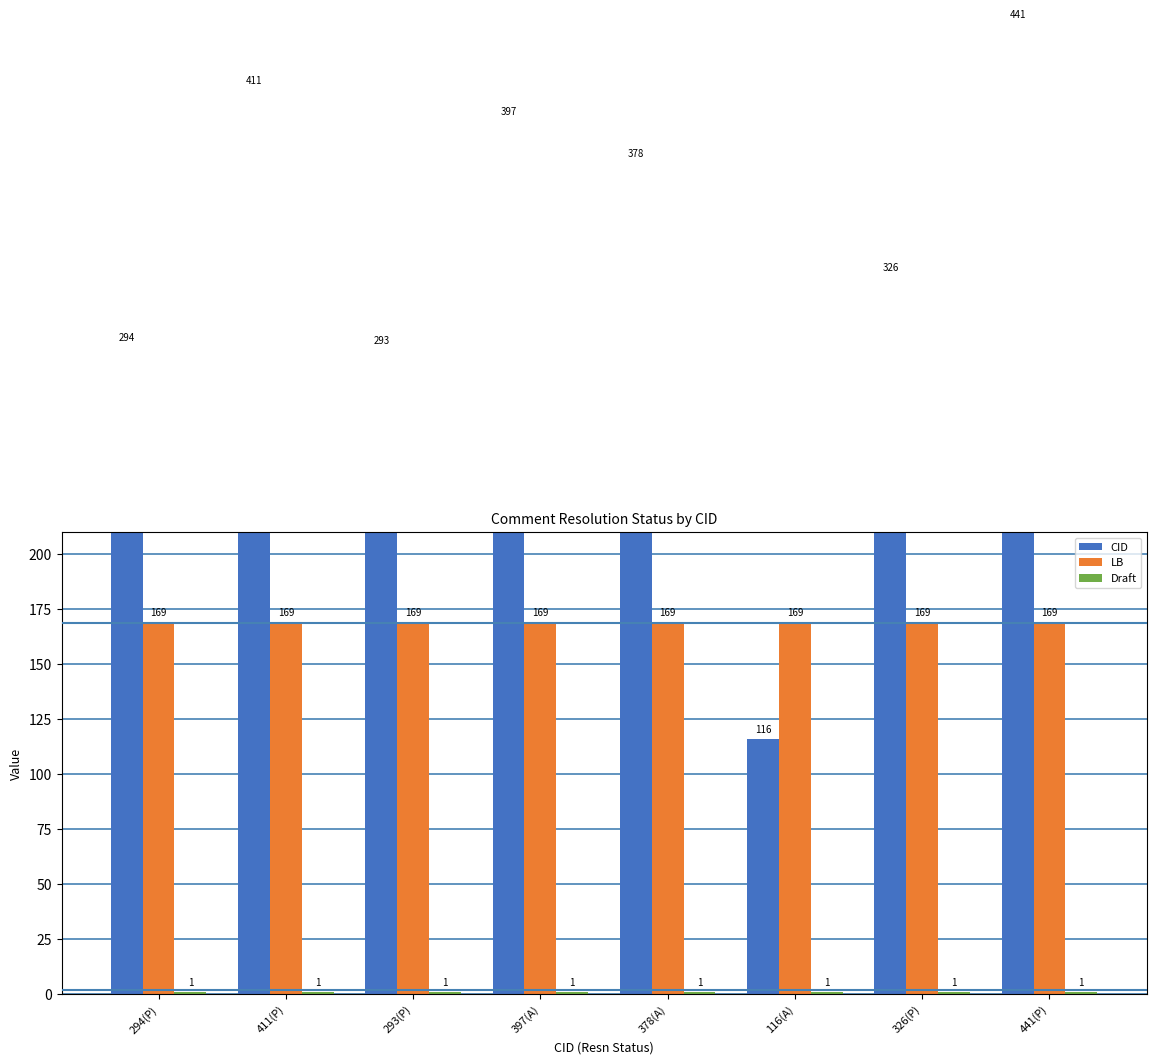

How many bars are there in each group?

3